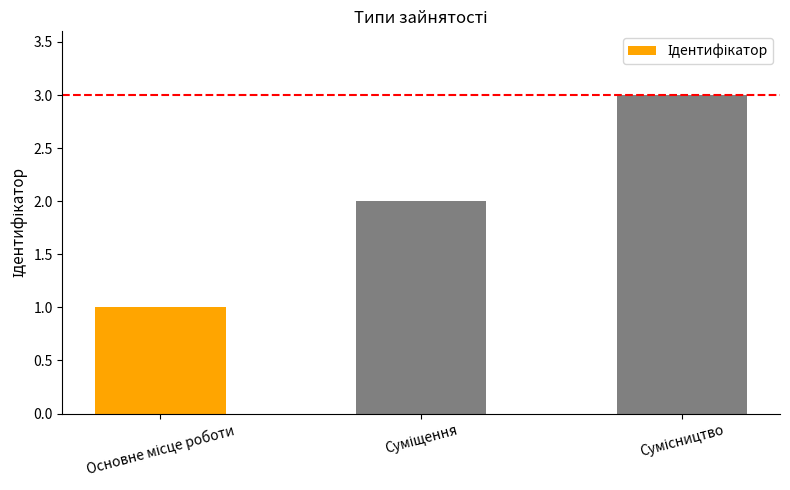

What is the value of the 1st bar from the left?

1